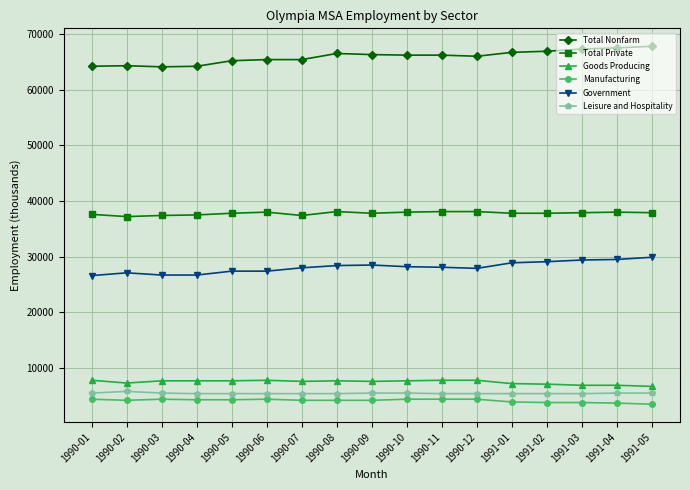

Which series has the largest total across all categories?

Total Nonfarm